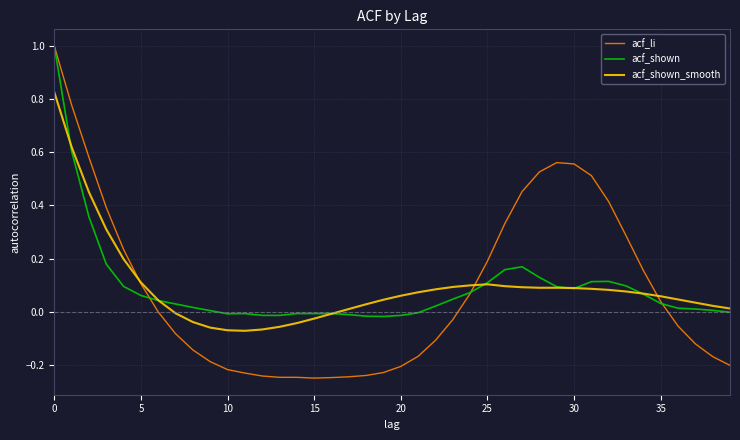

Which series has the largest range (max minus min)?

acf_li